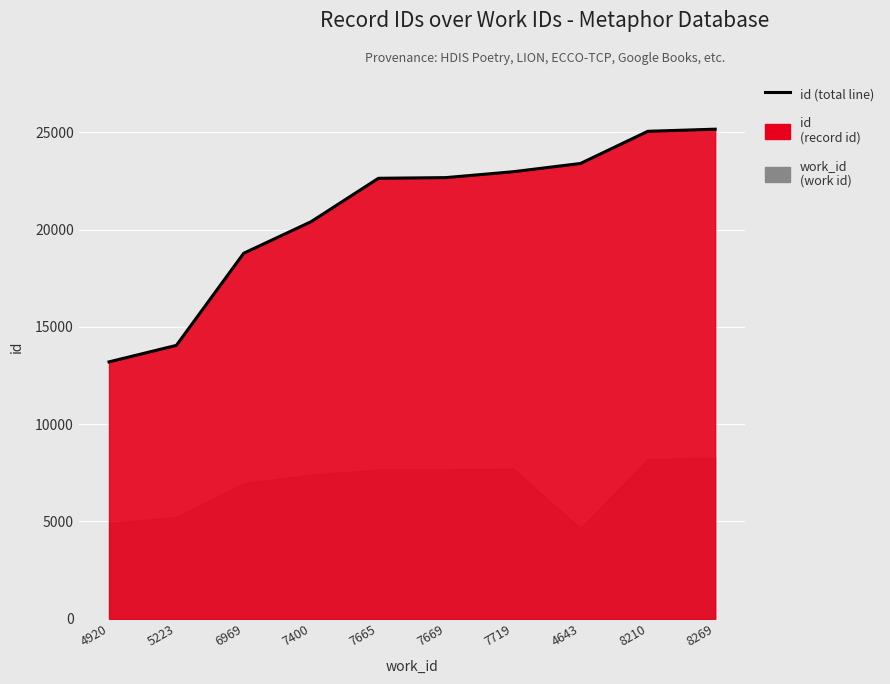

Reading left to right, extract all data points from this chart.

13204	14052	18787	20408	22640	22674	22976	23401	25055	25164